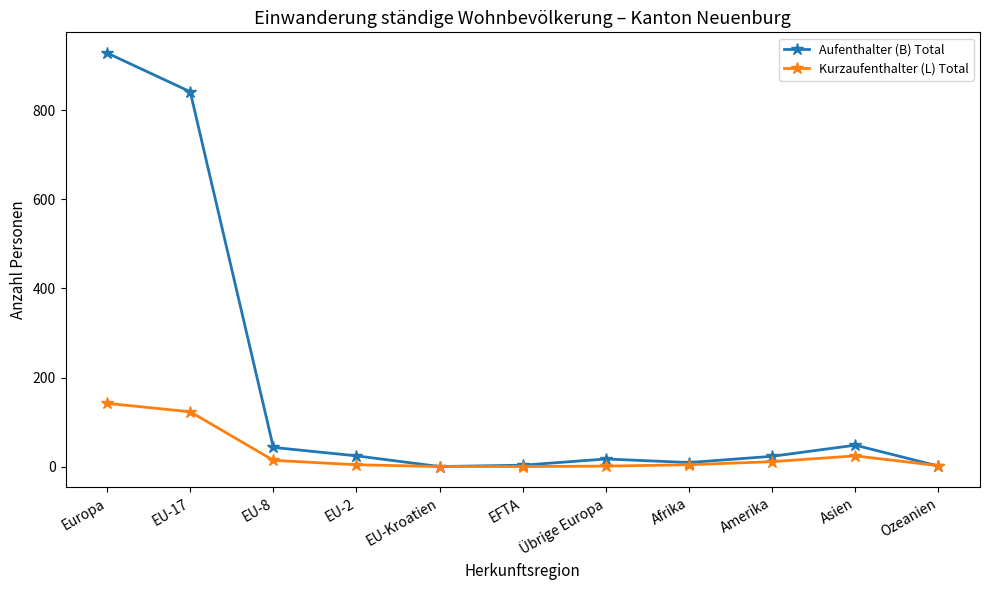

Rank the series by their average value, from highest to lowest.

Aufenthalter (B) Total, Kurzaufenthalter (L) Total